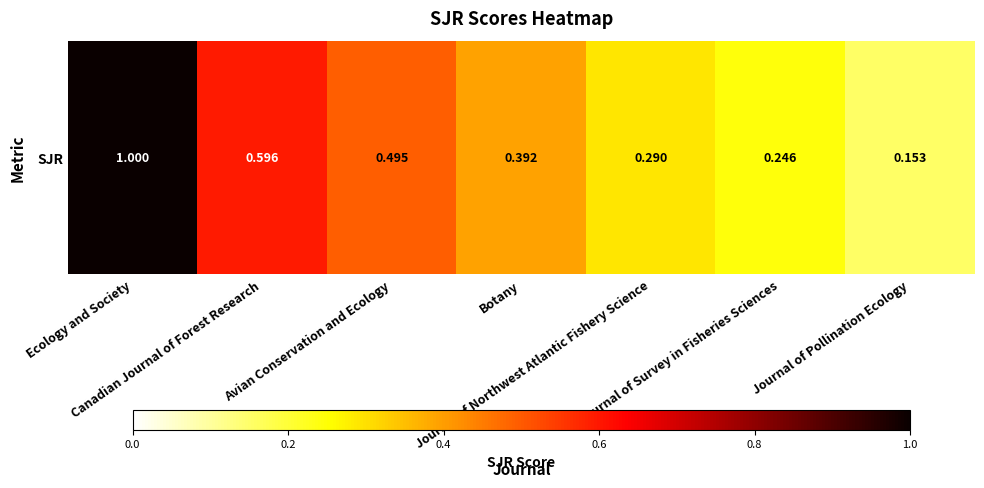

What is the greatest value displayed?

1.0